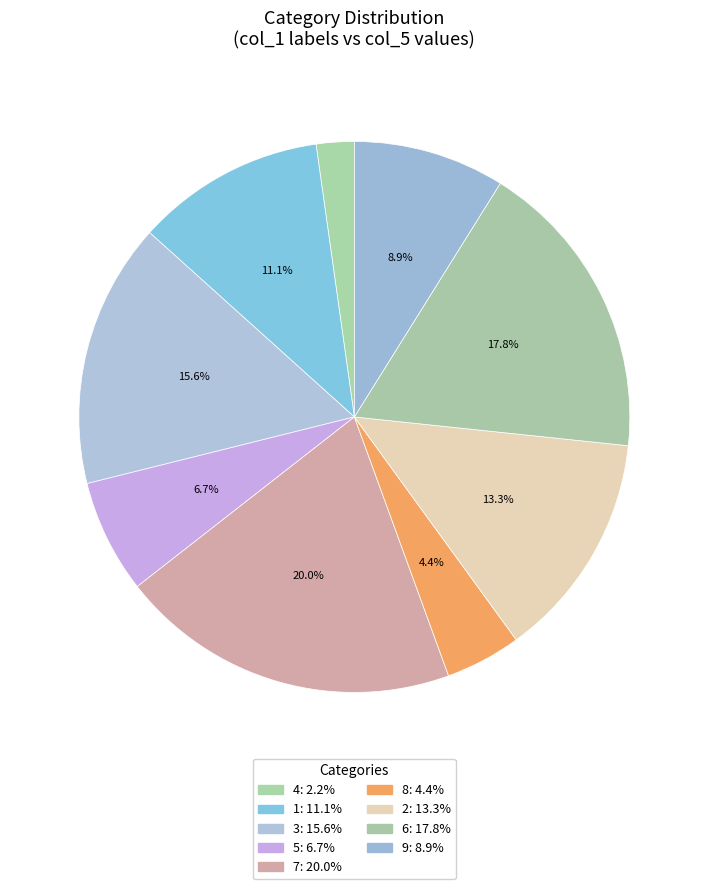

Count the number of slices in the pie.

9